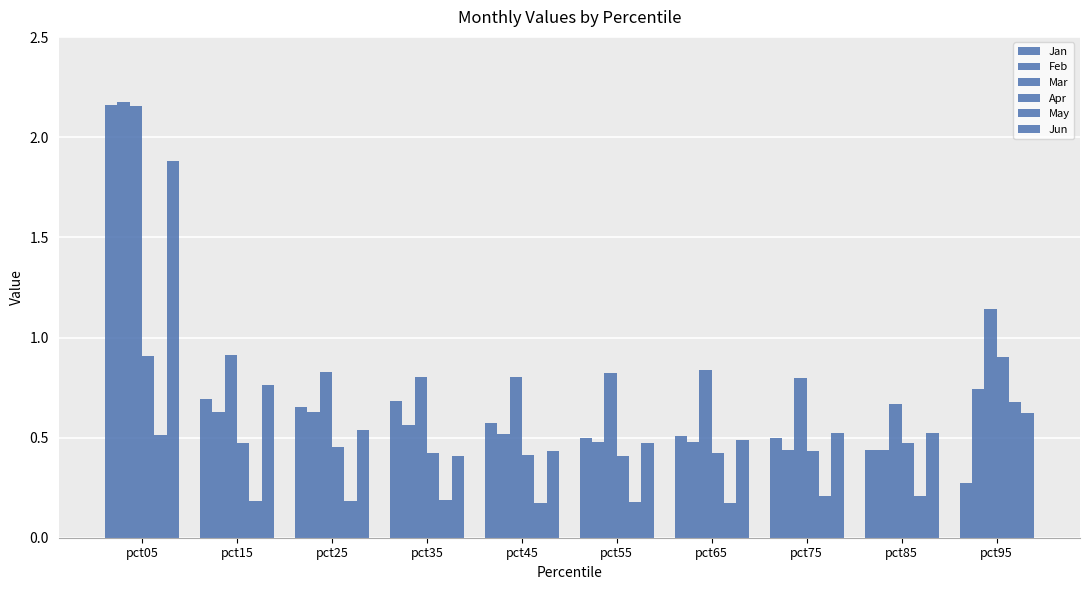

What is the difference between the maximum and minimum values in the May series?

0.5